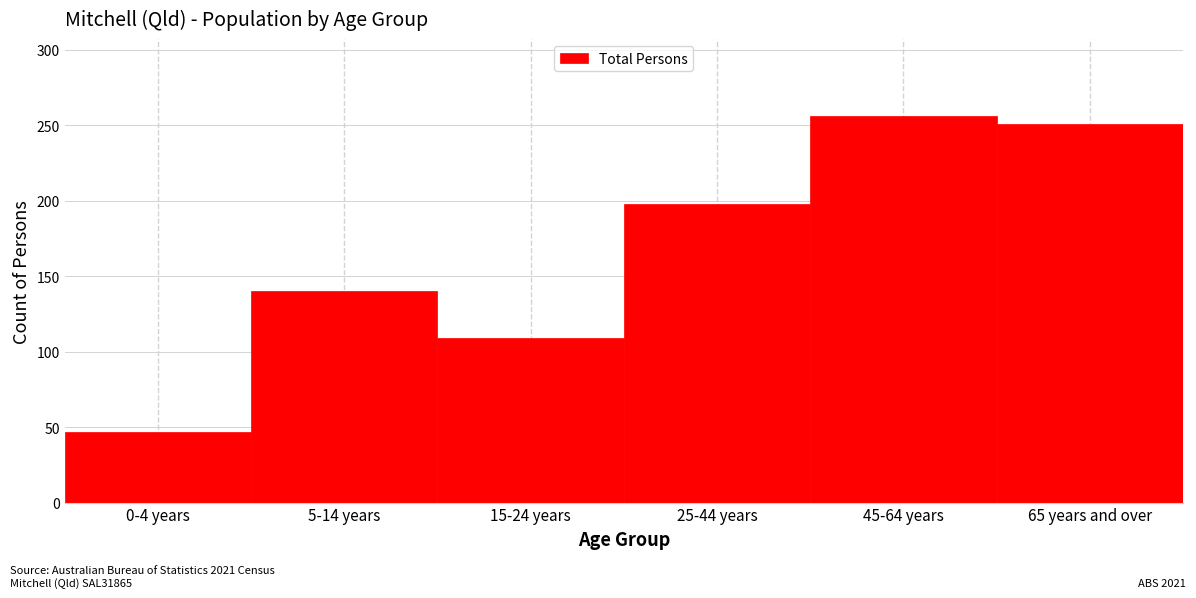

Reading right to left, what are all the values shown in this chart?

251	256	198	109	140	47